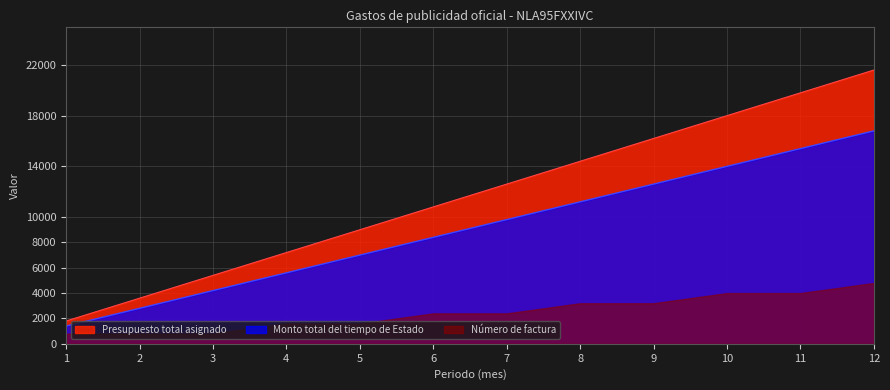

Where does the Monto total del tiempo de Estado series first go above 9800?

8